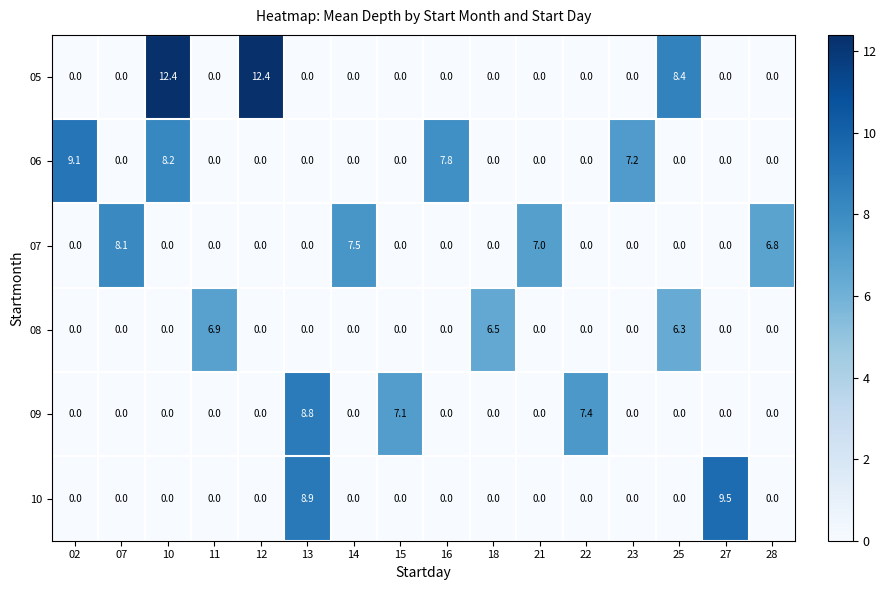

Count the 09 values in the range 0 to 1.

13